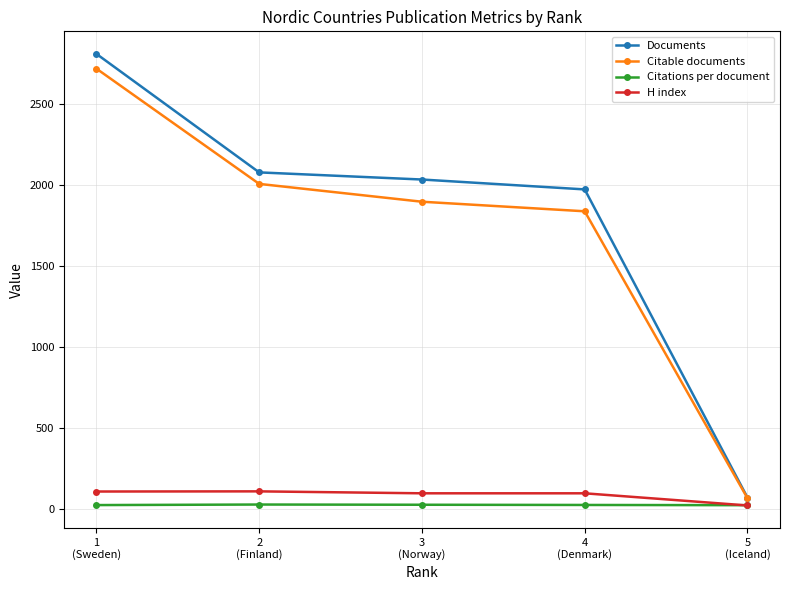

What is the approximate value of Documents at 5
(Iceland)?

69.0